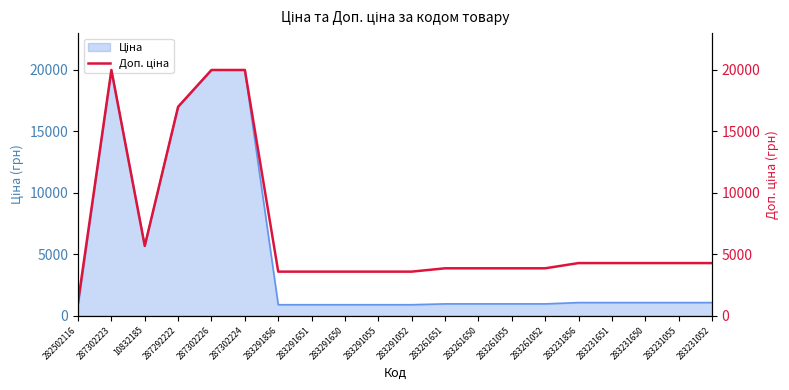

Approximately how many times larger is the value at 283291651 compared to 283231052?

0.8